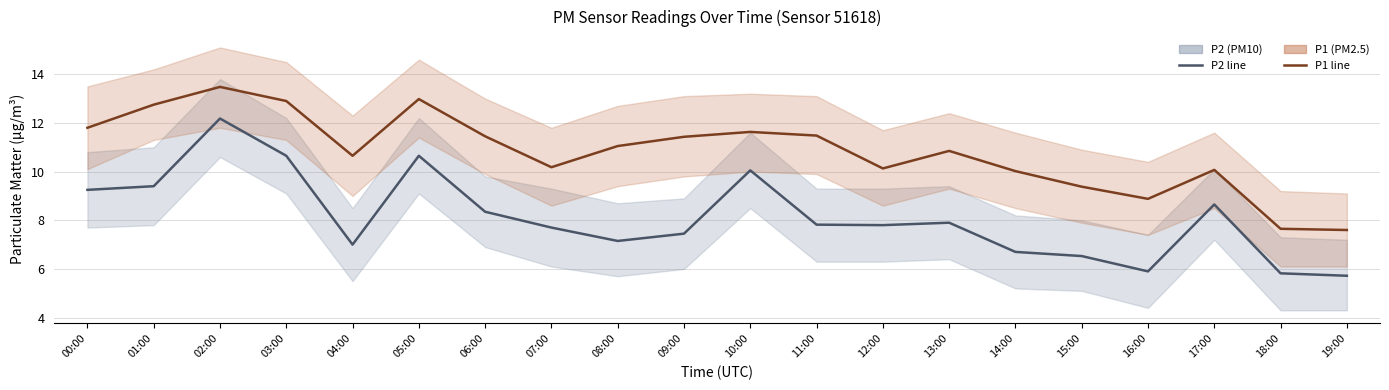

At how many categories does at least one series exceed 5?

20